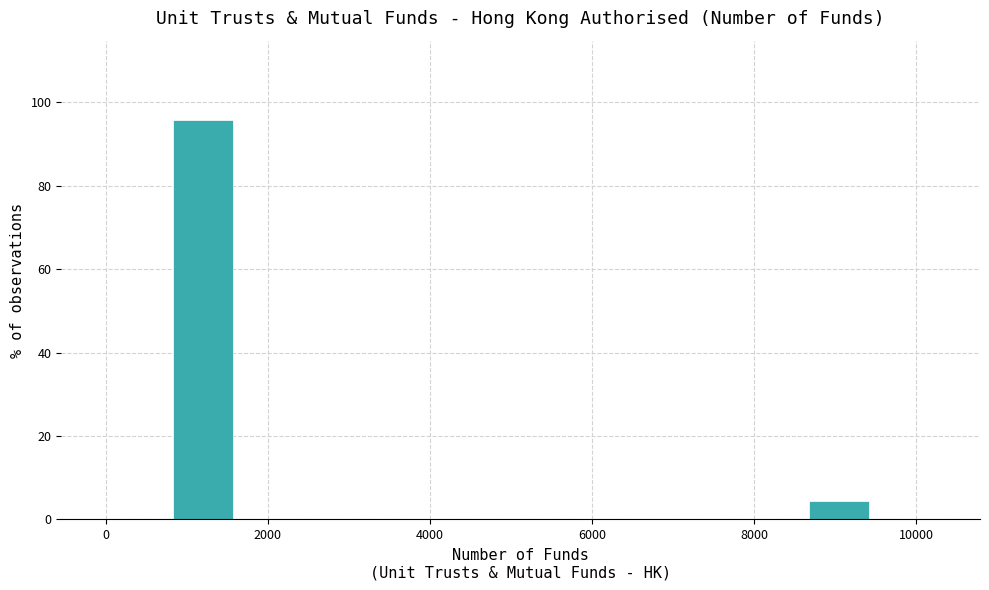

What is the height of the bar covering 8600 to 9400 on the x-axis? Neither the bar edges nor the heights are printed on the chart, so give them approximately, as read against the axes.

4